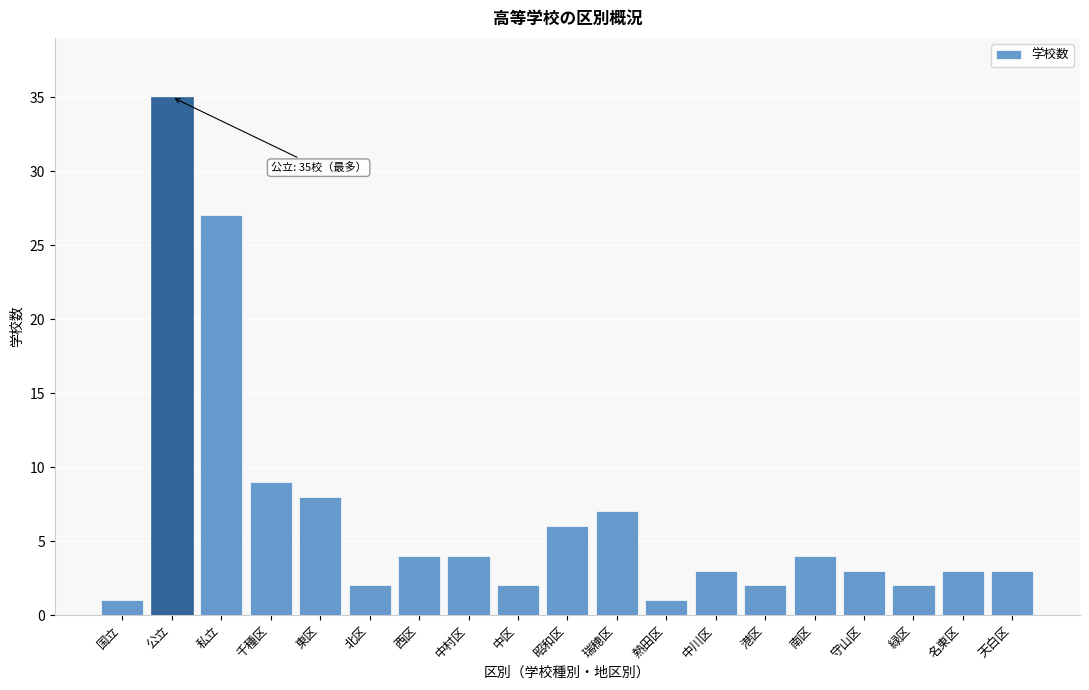

Reading left to right, list all the values displayed in this chart.

国立=1	公立=35	私立=27	千種区=9	東区=8	北区=2	西区=4	中村区=4	中区=2	昭和区=6	瑞穂区=7	熱田区=1	中川区=3	港区=2	南区=4	守山区=3	緑区=2	名東区=3	天白区=3